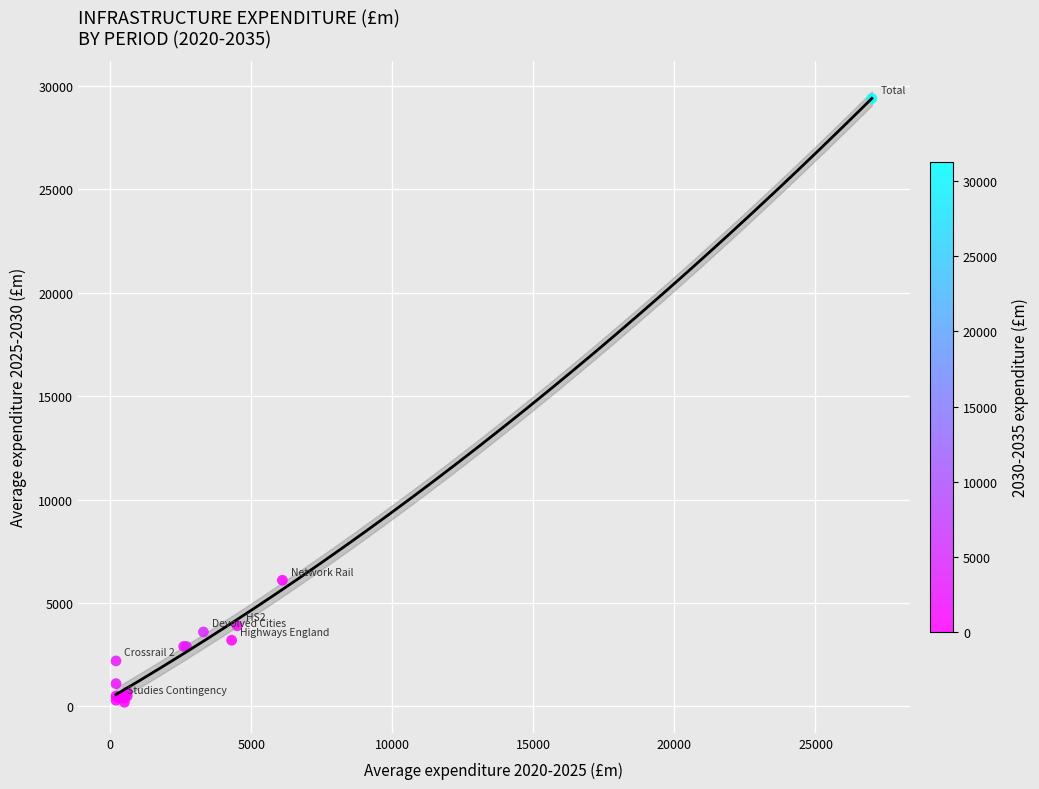

What Y value in the scatter plot is closest to 14800?

6100